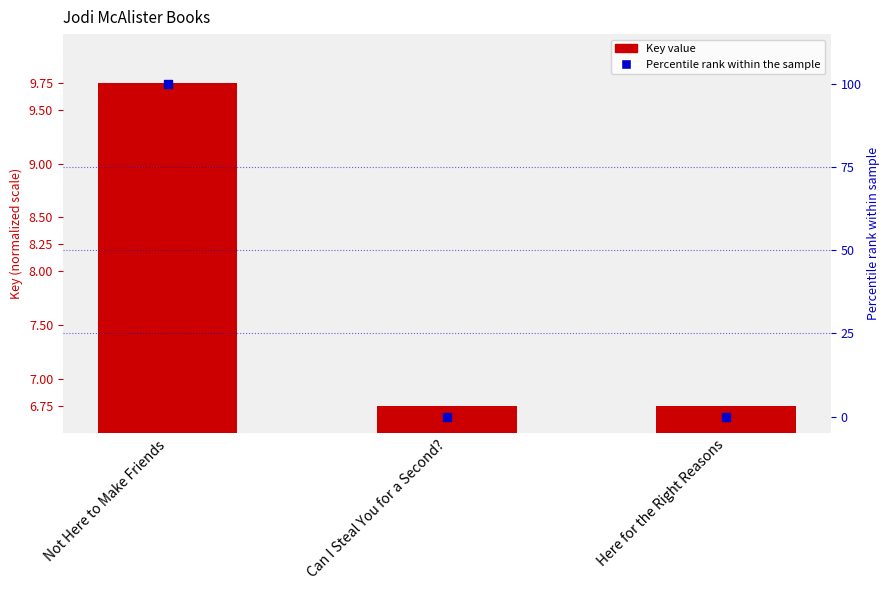

Which series has the widest spread of Y values?

Percentile rank